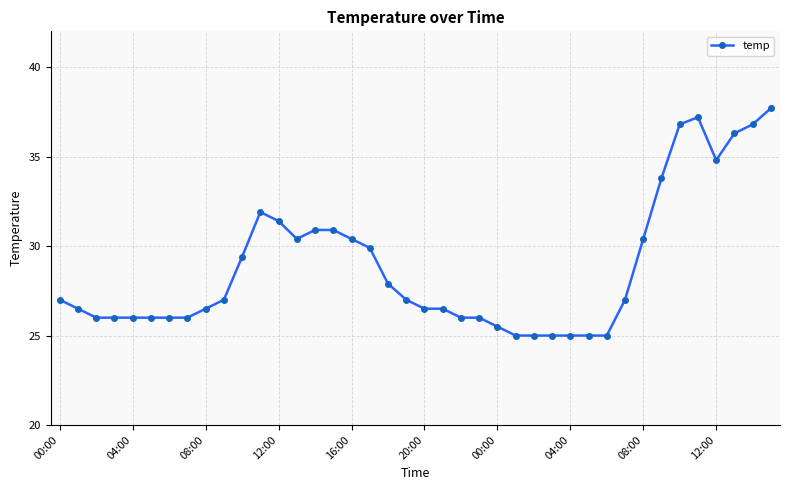

What is the value of the 10th point from the left?

27.0